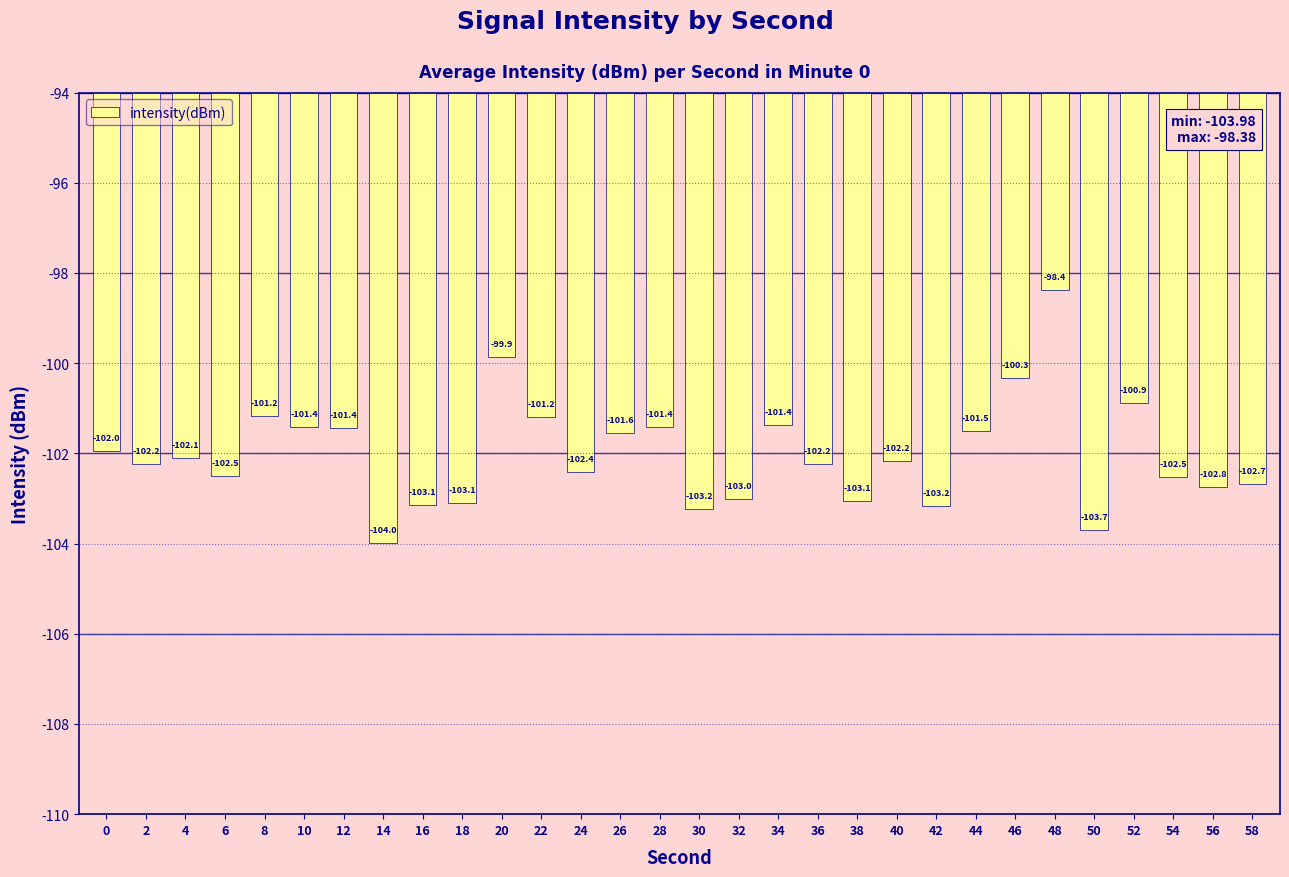

Does the chart contain stacked bars?

No